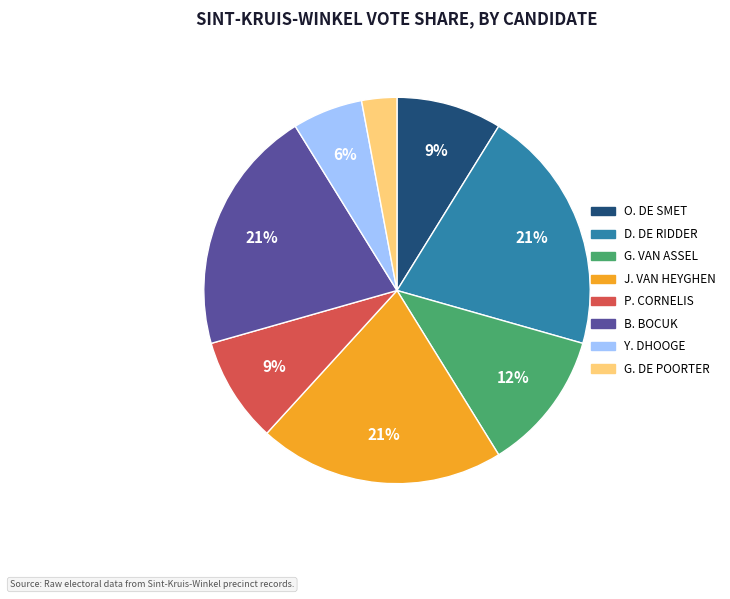

How many slices are in this pie chart?

8